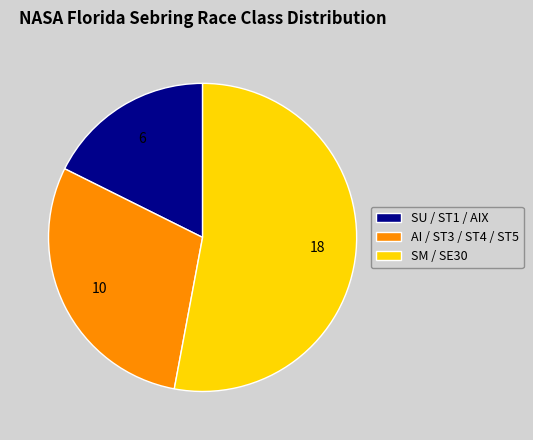

Rank the categories by value from lowest to highest.

SU / ST1 / AIX, AI / ST3 / ST4 / ST5, SM / SE30